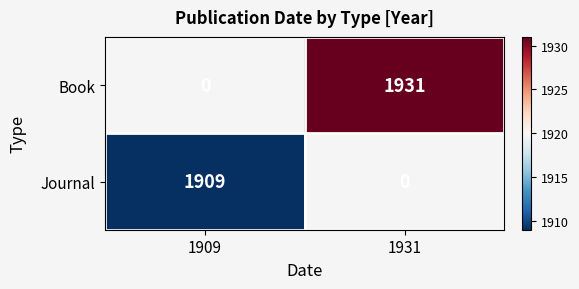

The value of Journal at 1909 is 1909. True or false?

True